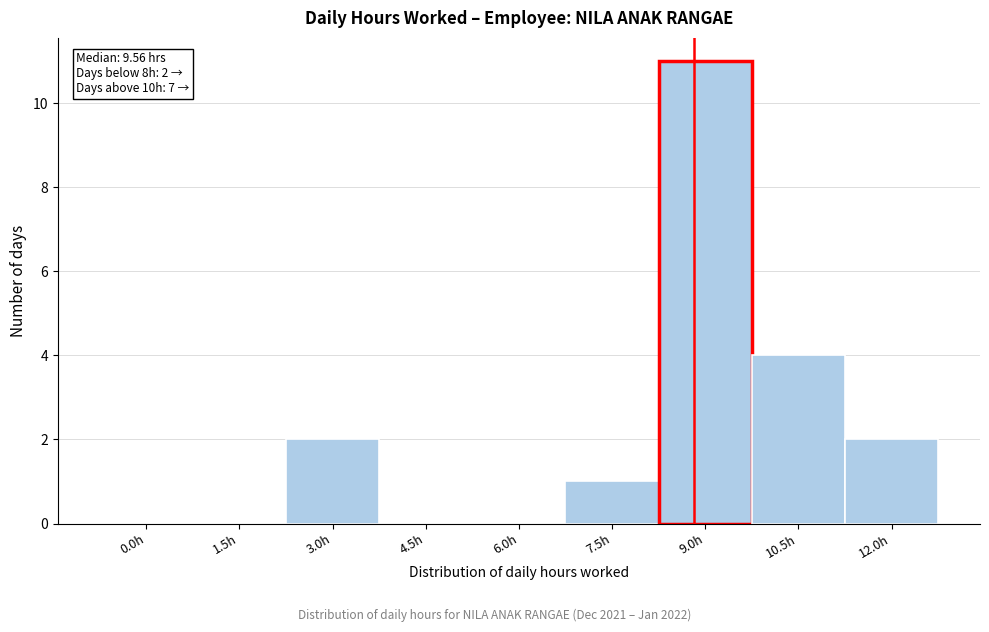

Reading right to left, what are all the values shown in this chart?

12.0h=2	10.5h=4	9.0h=11	7.5h=1	6.0h=0	4.5h=0	3.0h=2	1.5h=0	0.0h=0